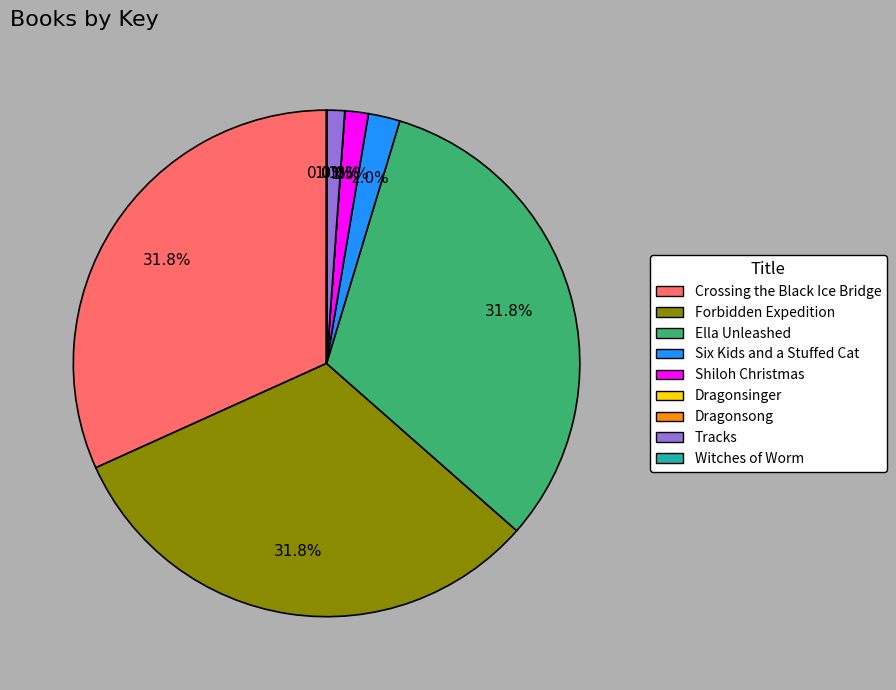

What percentage is the Ella Unleashed slice, to the nearest percent?

32%